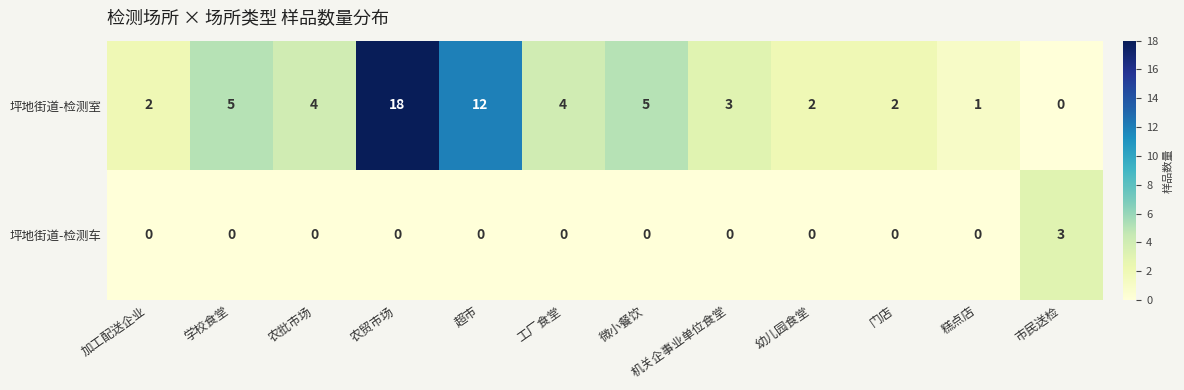

The 坪地街道-检测车 series shows 0 at 微小餐饮. True or false?

True